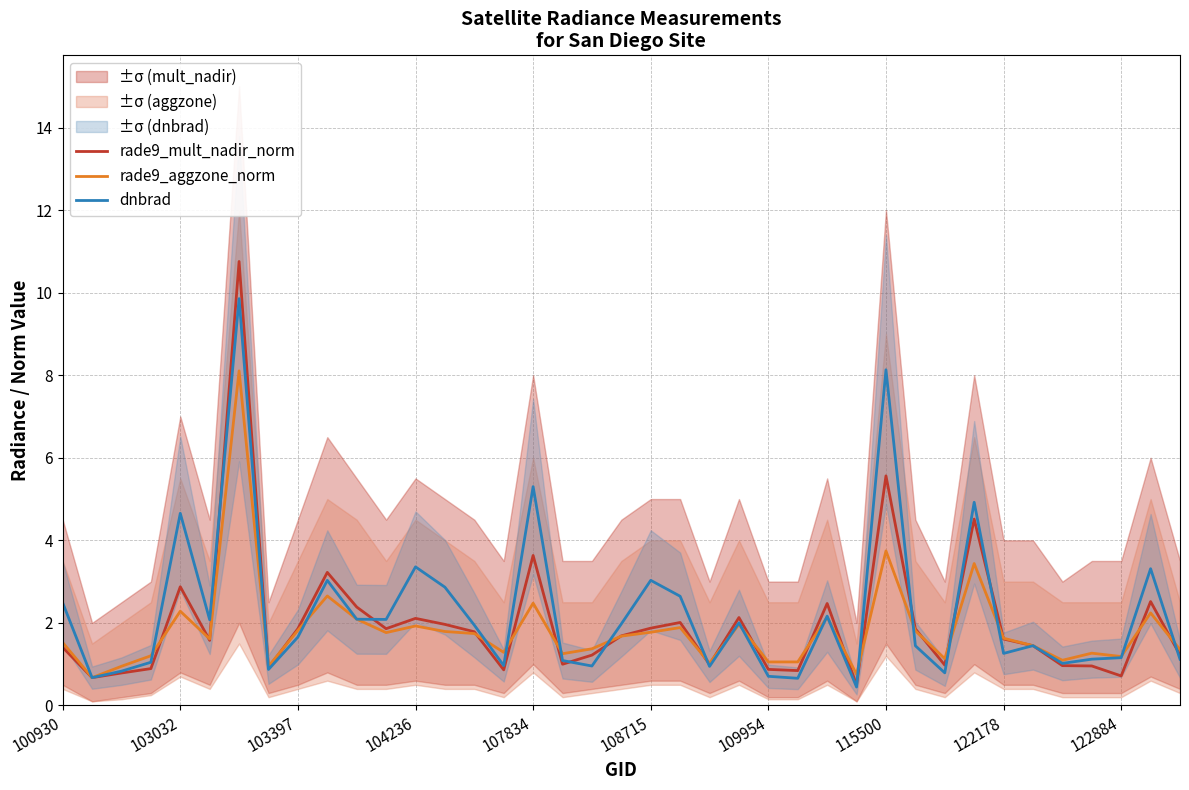

List the series in order of their overall mean, highest first.

dnbrad, rade9_mult_nadir_norm, rade9_aggzone_norm